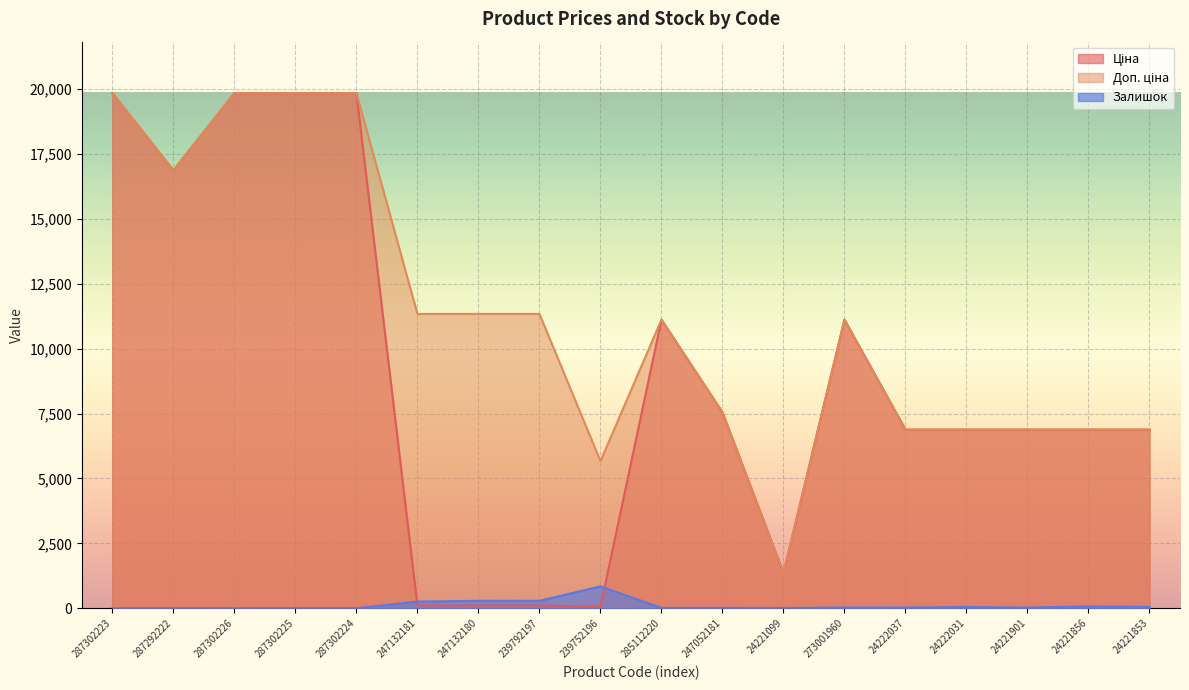

What is the total value across all series at 239792197?

11736.3